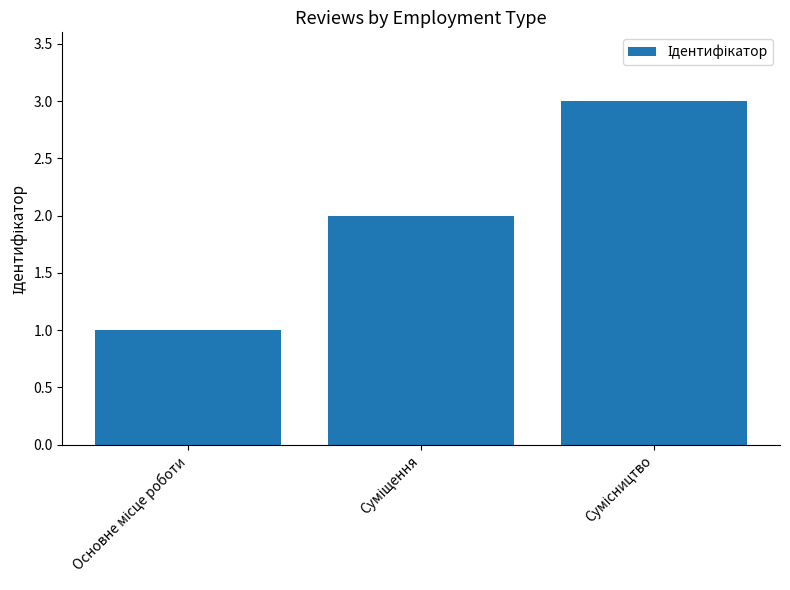

What is the sum of all values?

6